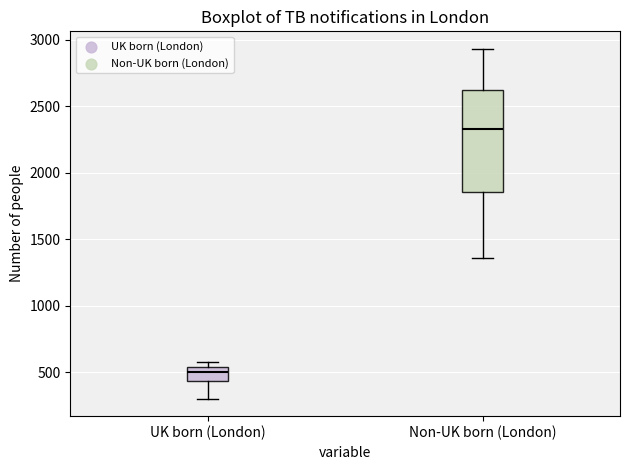

Reading left to right, read every box against the y-axis: the position of its median line, the range the box covers, and the ends of its whiskers. The values are not printed on the chart, so give them approximately, as read against the axis.

UK born (London): median 500, box 450 to 550, whiskers 300 to 600
Non-UK born (London): median 2350, box 1850 to 2600, whiskers 1350 to 2950